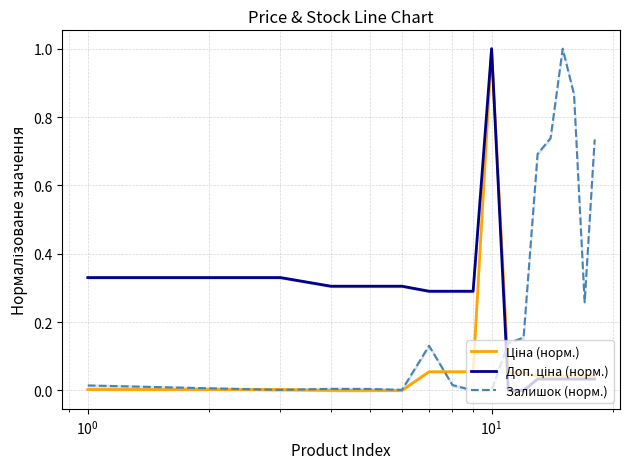

How many values in the Ціна (норм.) series exceed 0?

15